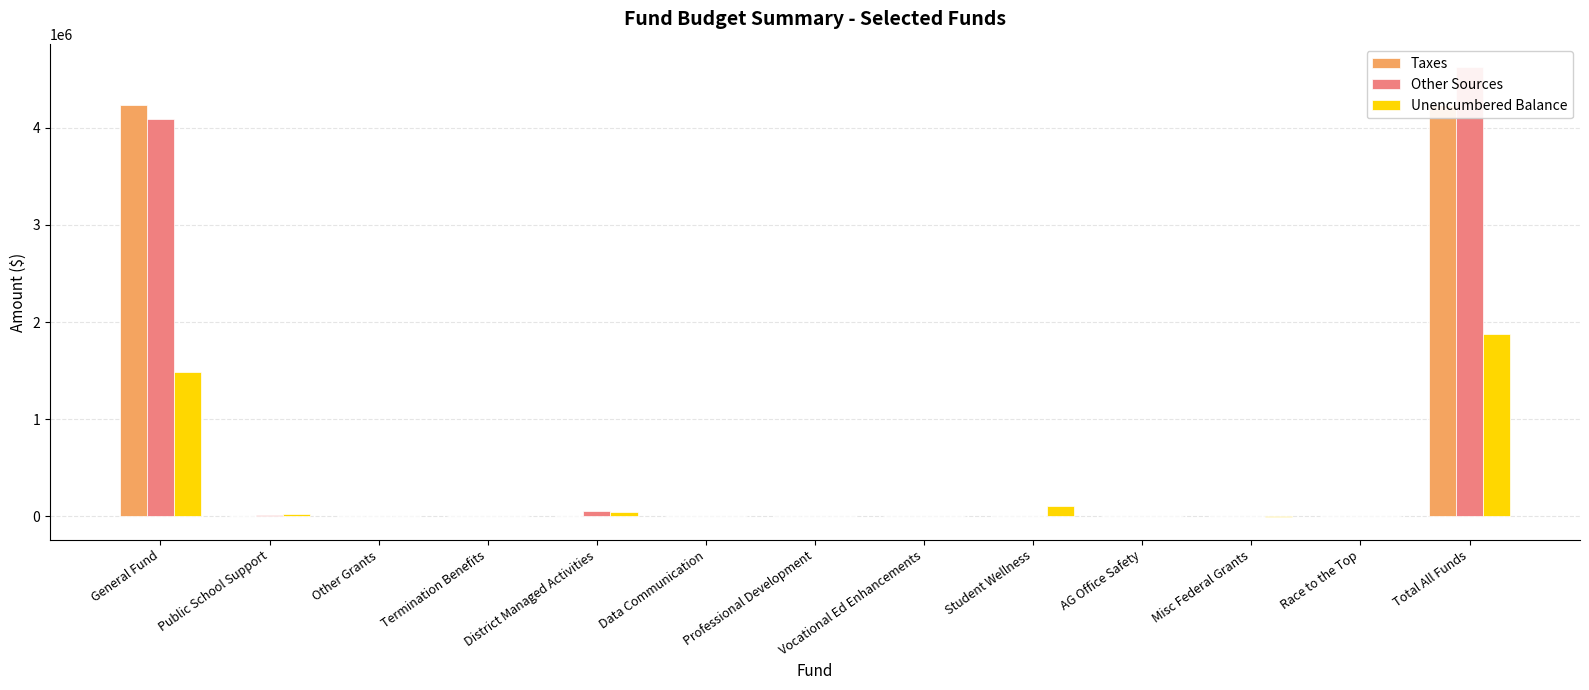

The value of Taxes at Data Communication is 0.0. True or false?

True